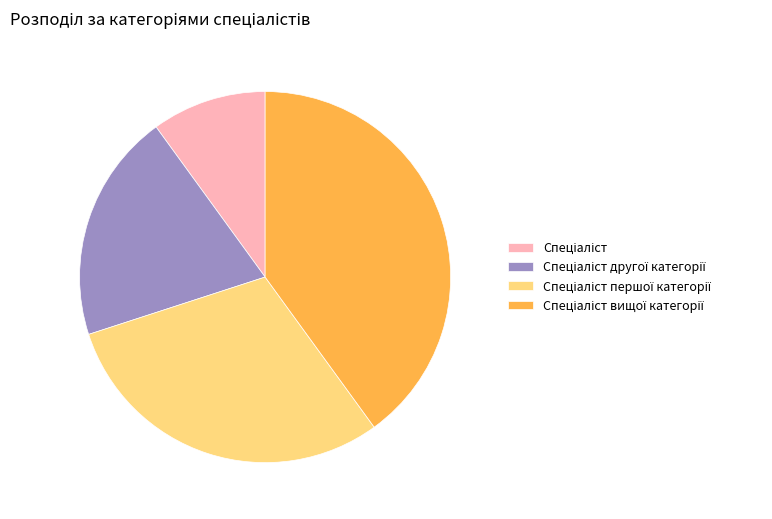

Is there a majority slice in this chart?

No